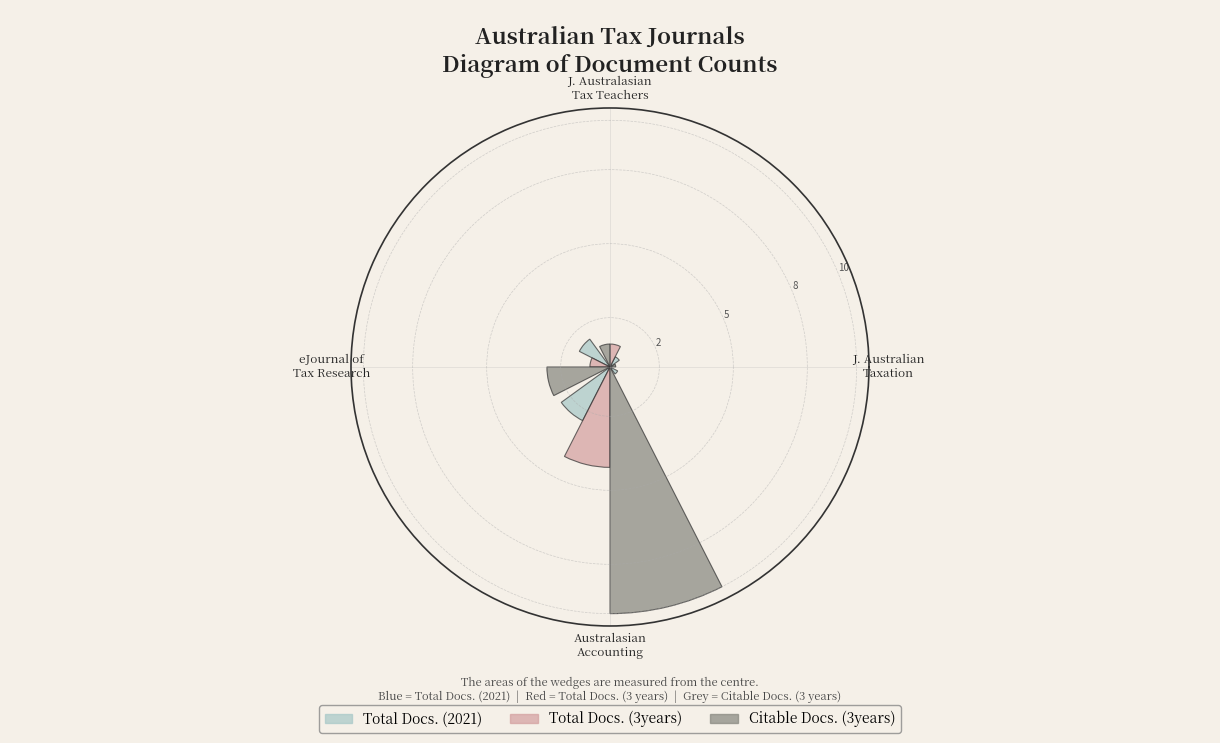

How many slices are in this pie chart?

4